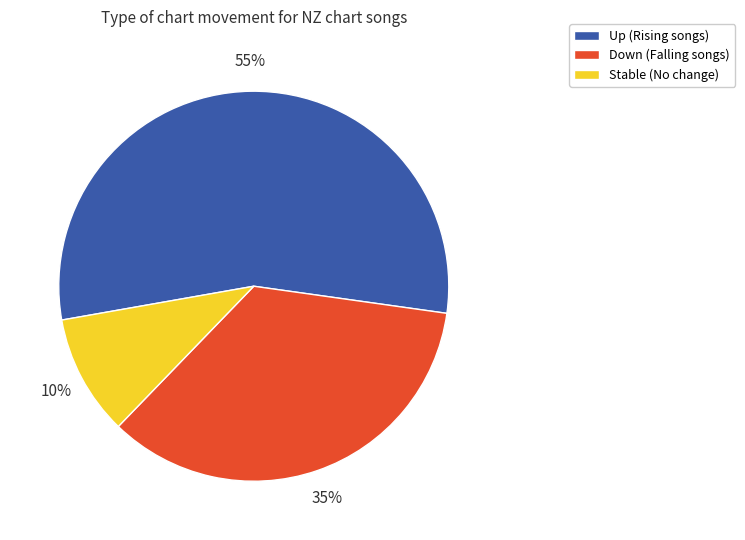

To the nearest percent, what is the difference between the largest and smallest slice percentages?

45%